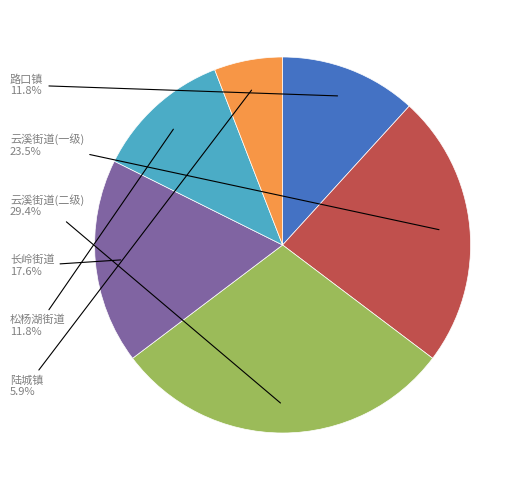

Is there any slice that represents more than half of the pie?

No